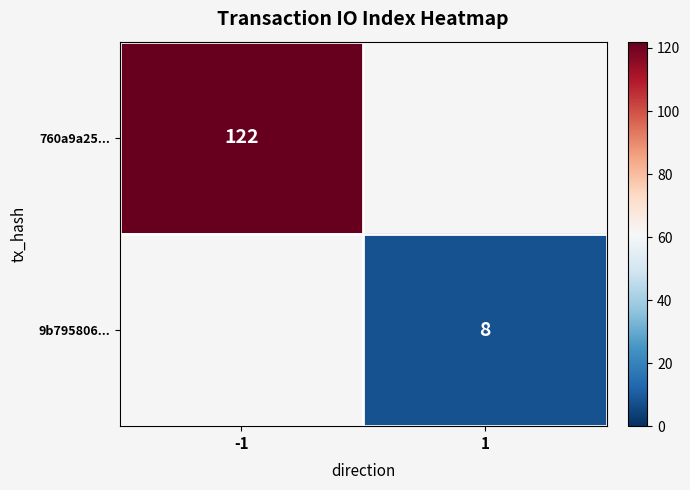

True or false: 760a9a25... has a value of 122 at -1.

True